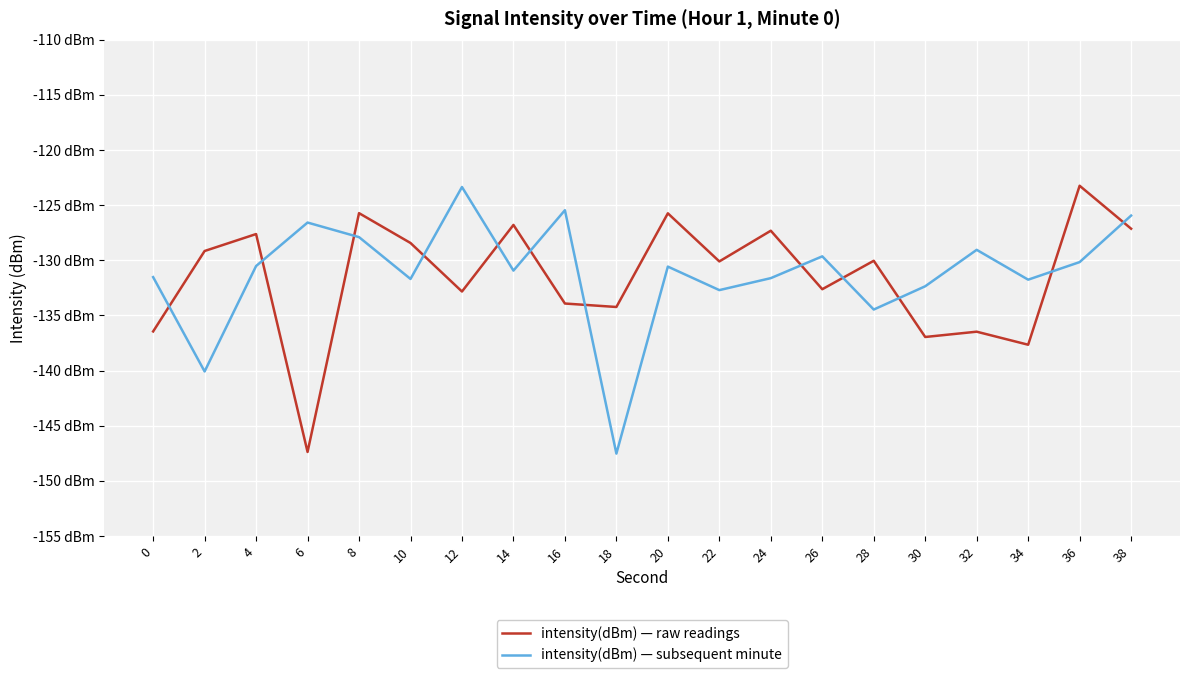

Where do intensity(dBm) — raw readings and intensity(dBm) — subsequent minute first cross each other?

0 and 2